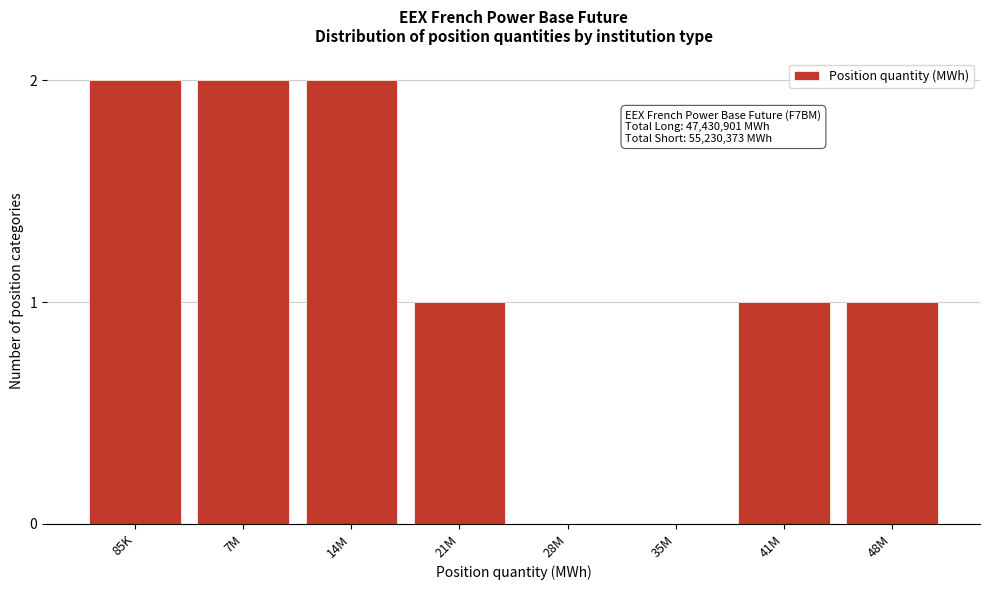

Reading right to left, what are all the values shown in this chart?

48M=1	41M=1	35M=0	28M=0	21M=1	14M=2	7M=2	85K=2